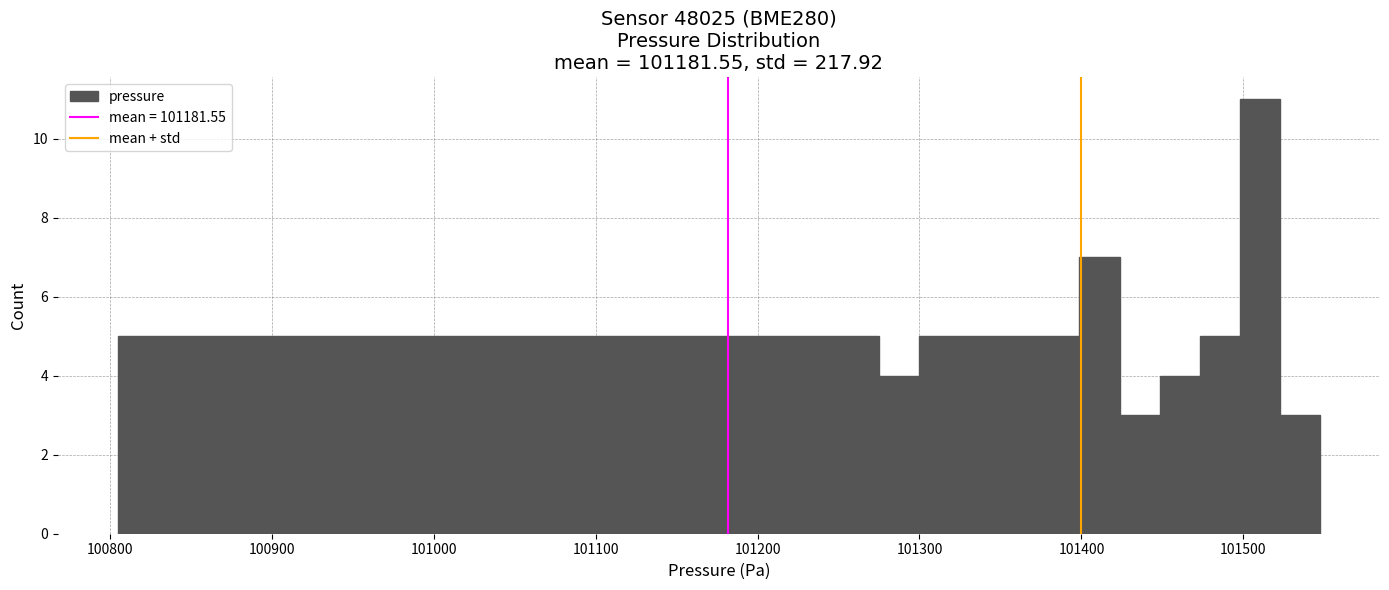

Around what value on the x-axis is the tallest bar? Give the approximate position of its centre, as read against the axis.

101510